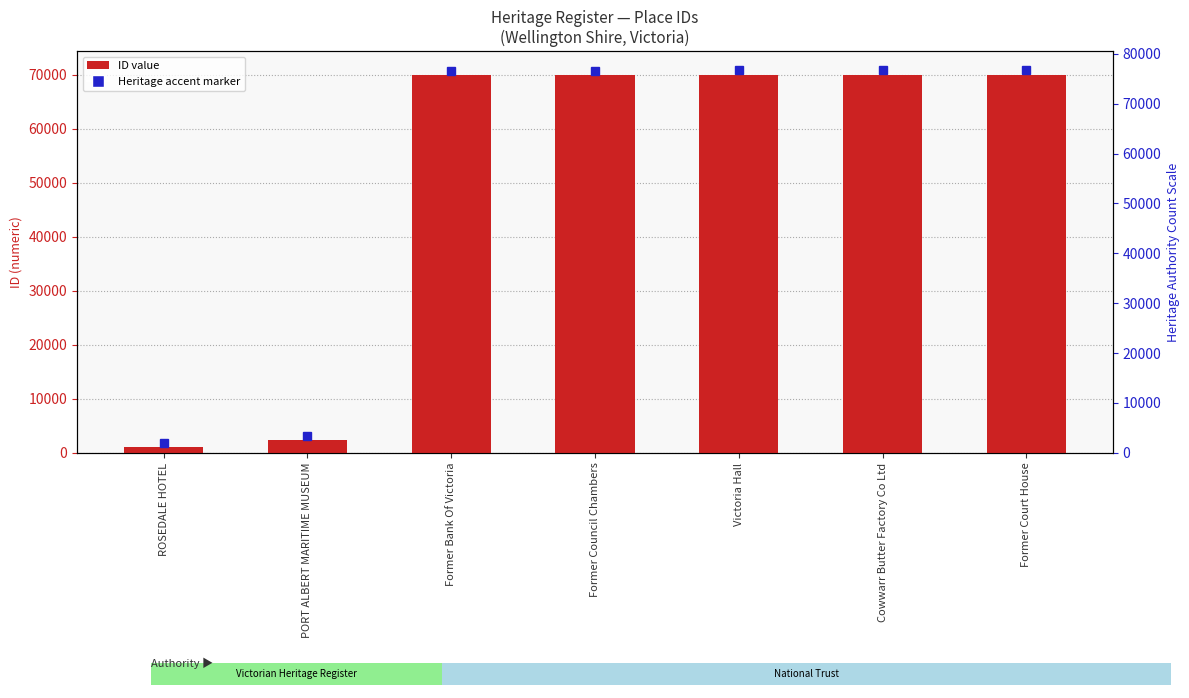

What is the label of the 1st bar from the right?

Former Court House